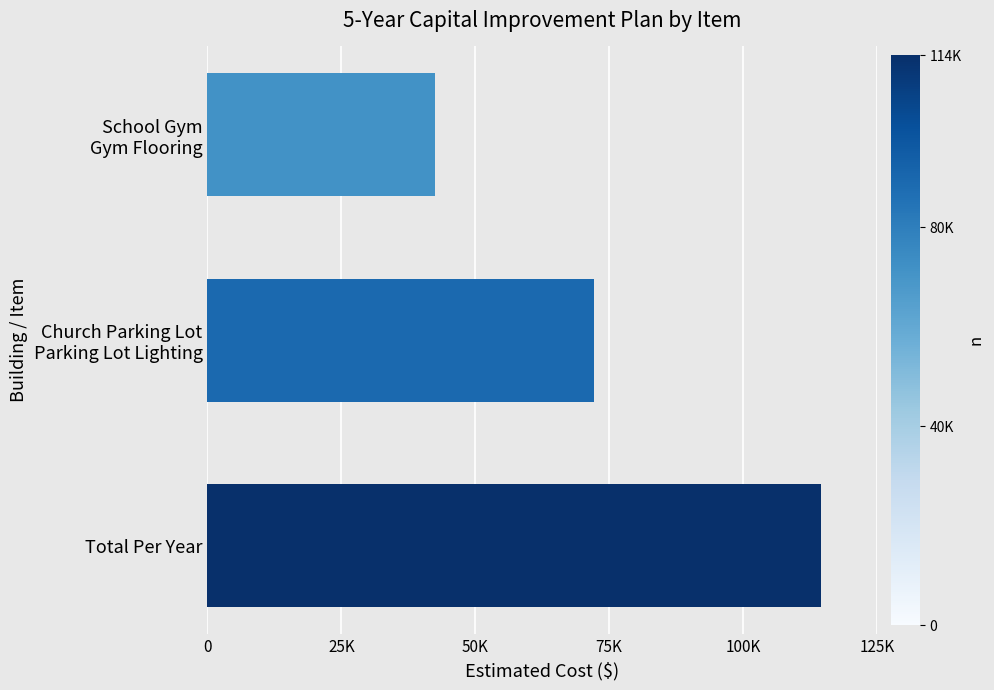

How many data points does each series have?

3